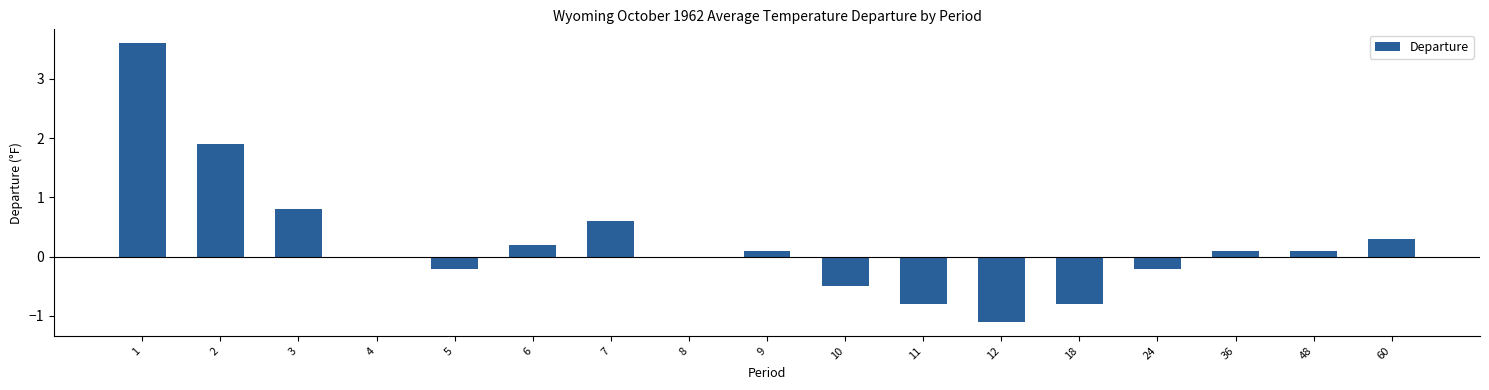

What is the average value?

0.2